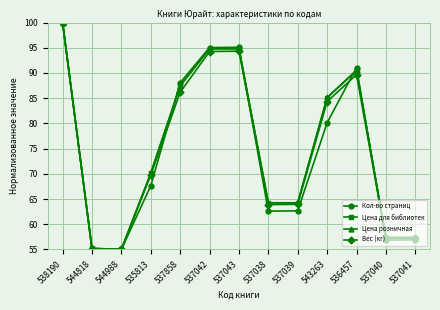

At which category is the sum across all series the highest?

538190